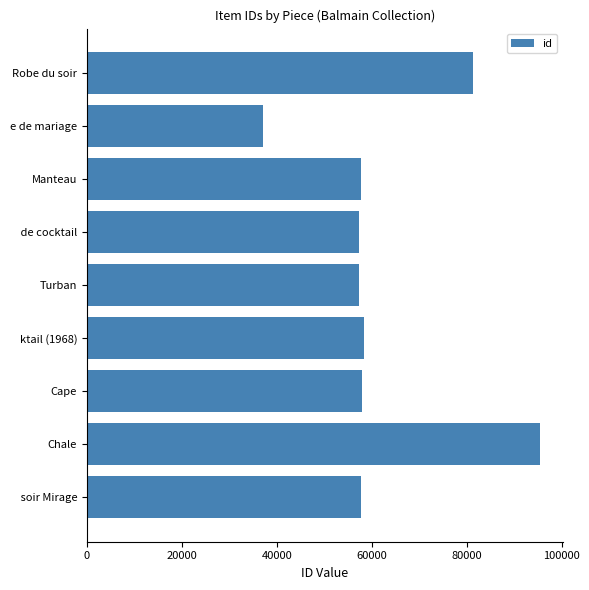

Which has a higher value, Robe du soir or Chale?

Chale